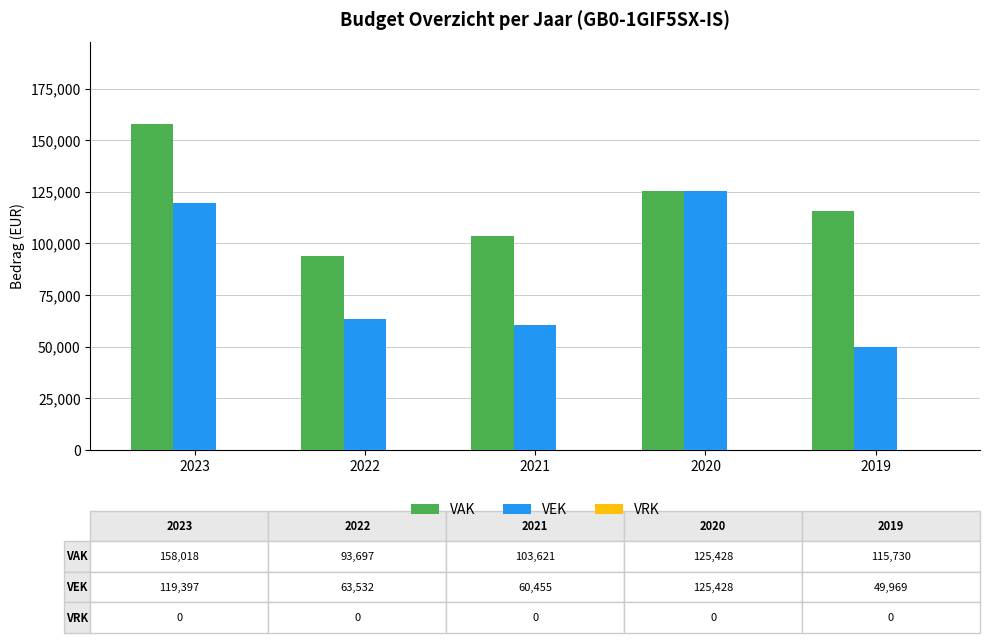

At which category is the sum across all series the highest?

2023